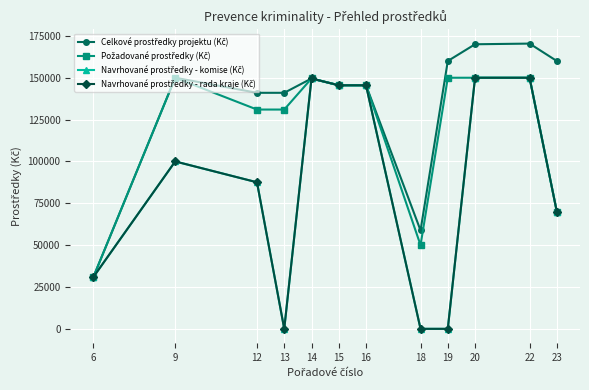

What is the difference between the Navrhované prostředky - rada kraje (Kč) values at 23 and 20?

80000